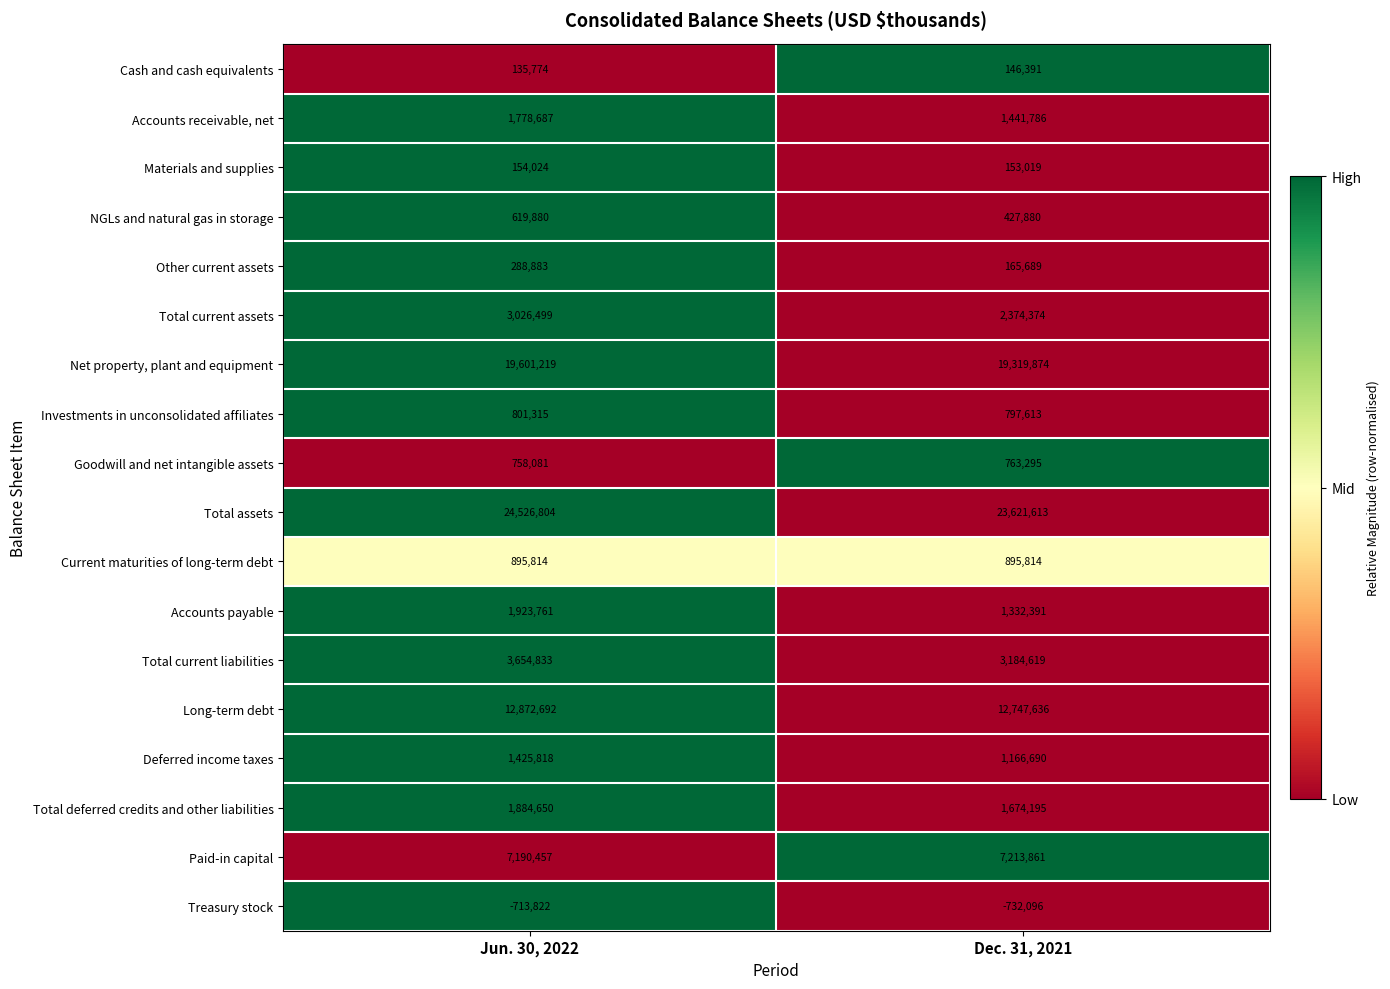

List the series in order of their peak value, highest first.

Total assets, Net property, plant and equipment, Long-term debt, Paid-in capital, Total current liabilities, Total current assets, Accounts payable, Total deferred credits and other liabilities, Accounts receivable, net, Deferred income taxes, Current maturities of long-term debt, Investments in unconsolidated affiliates, Goodwill and net intangible assets, NGLs and natural gas in storage, Other current assets, Materials and supplies, Cash and cash equivalents, Treasury stock